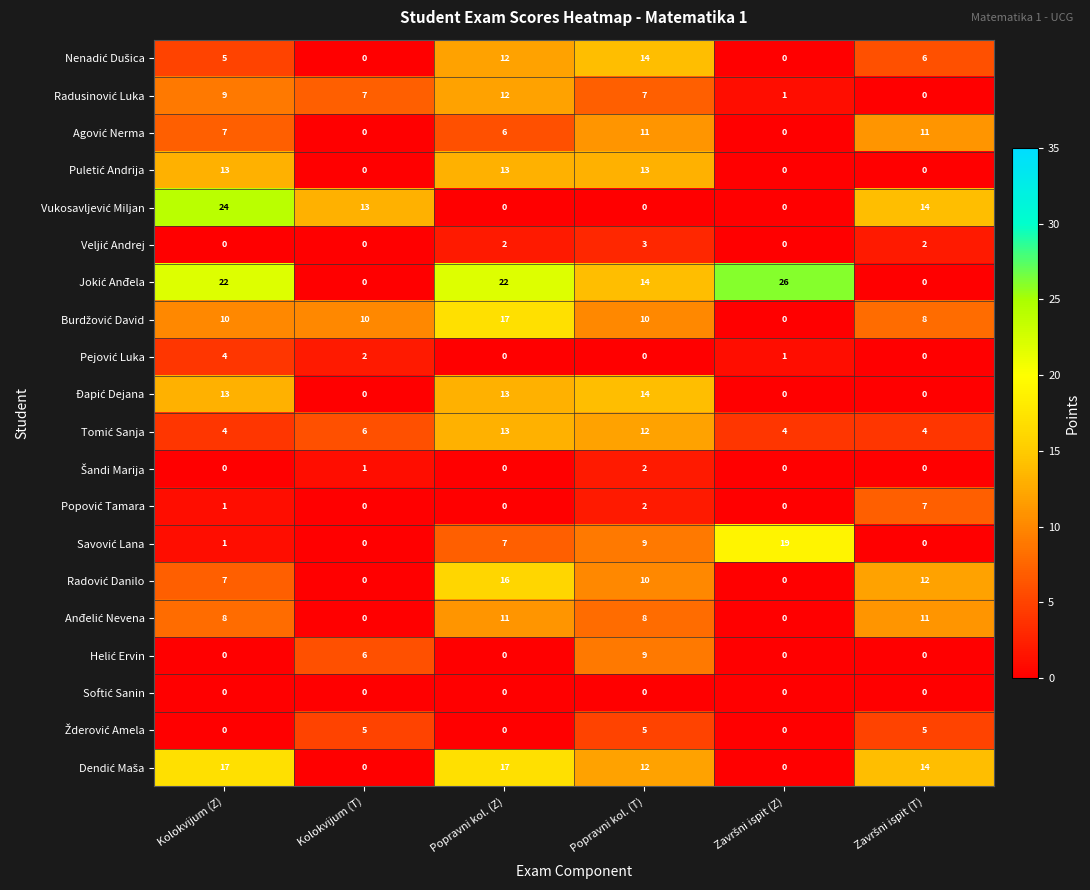

At how many categories does at least one series exceed 5?

6